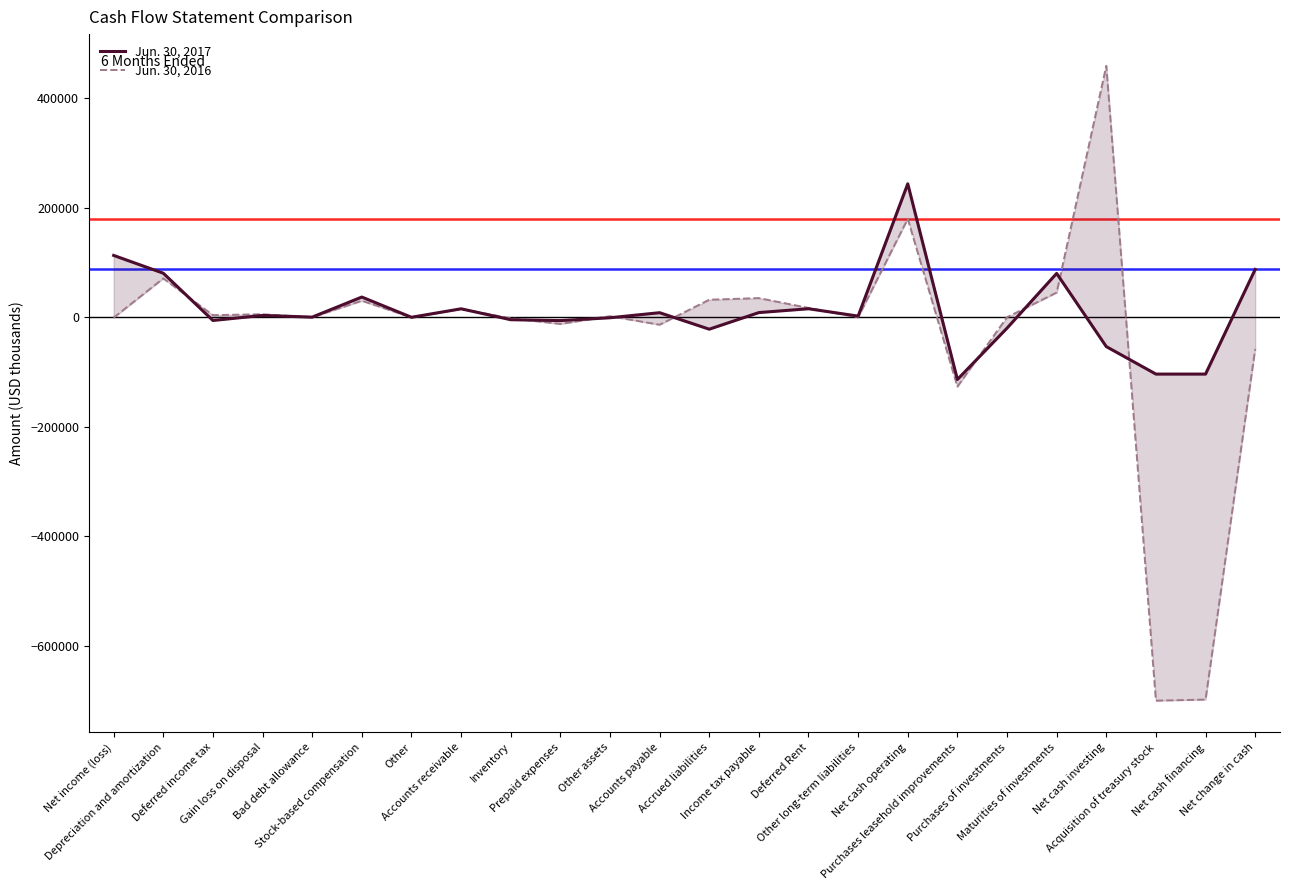

What are all the series names shown in the legend?

Jun. 30, 2017, Jun. 30, 2016